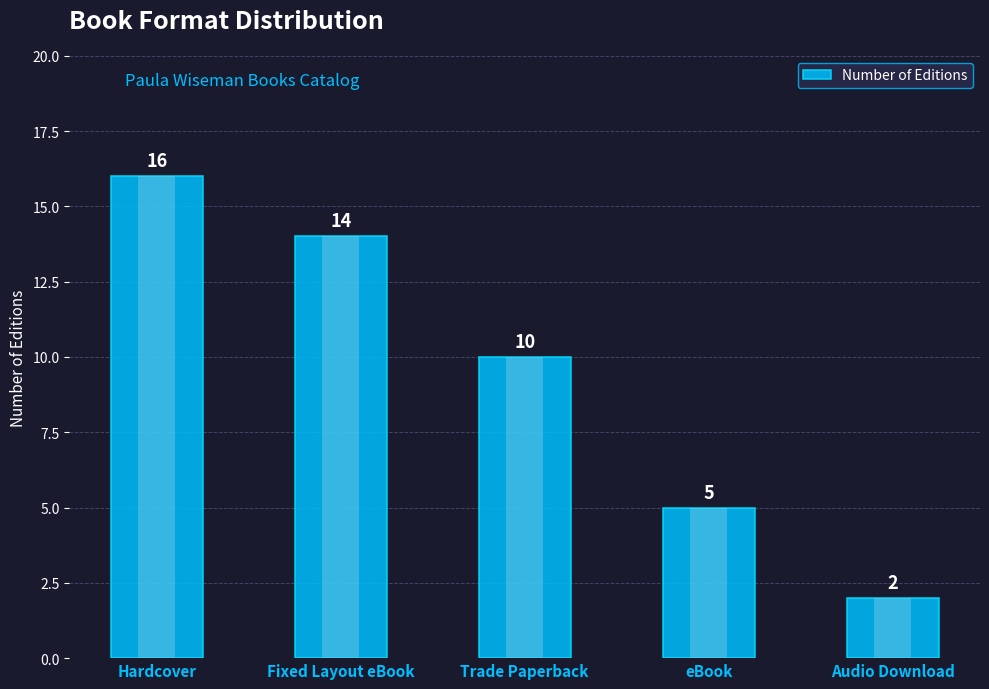

Rank the categories by value from lowest to highest.

Audio Download, eBook, Trade Paperback, Fixed Layout eBook, Hardcover